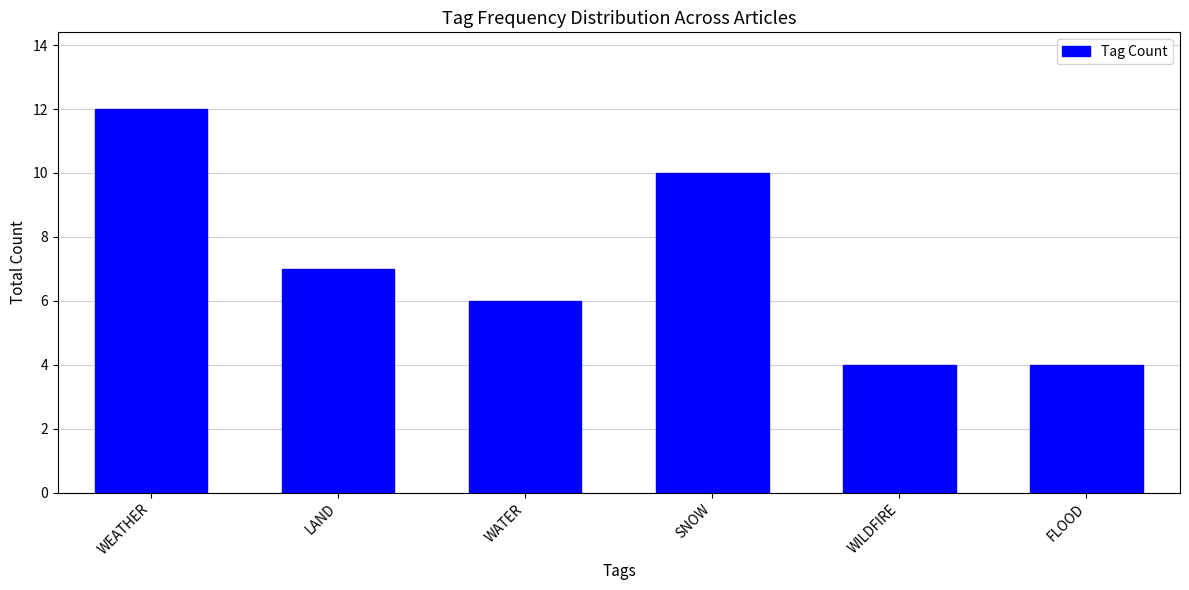

Reading right to left, what are all the values shown in this chart?

4	4	10	6	7	12